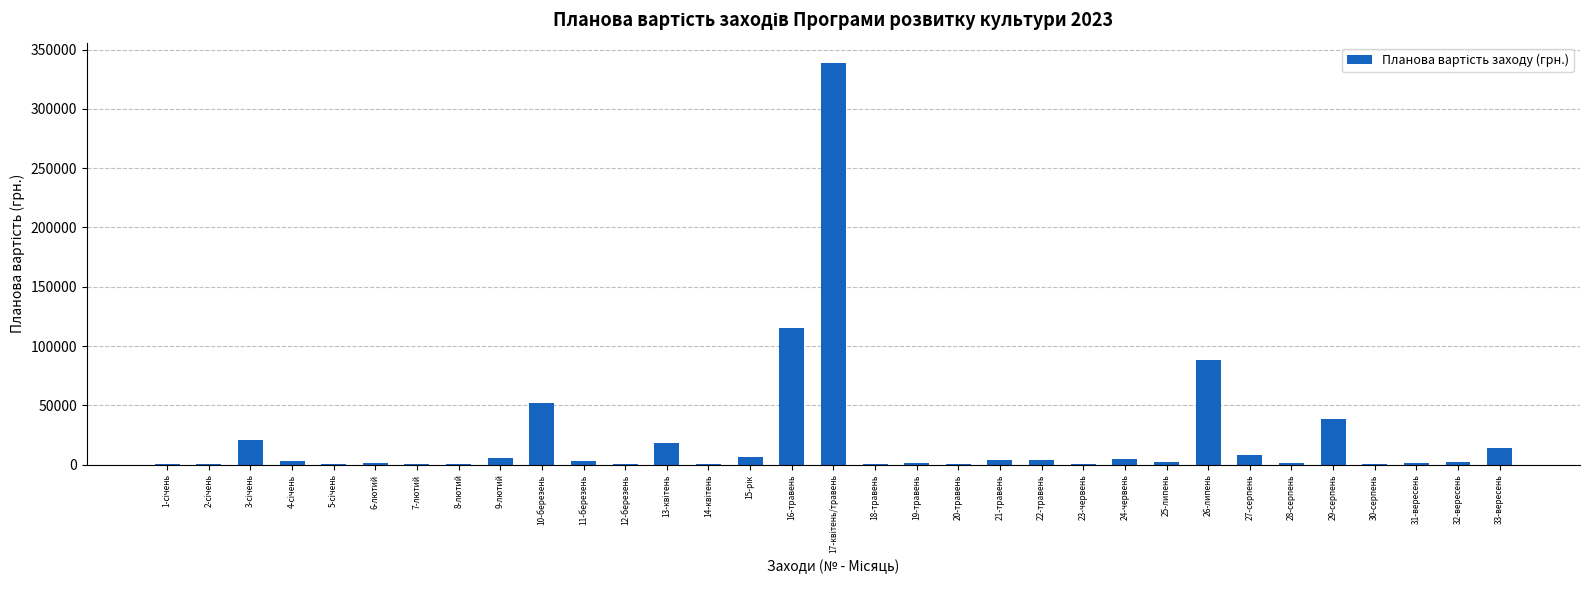

What is the sum of all values?

739450